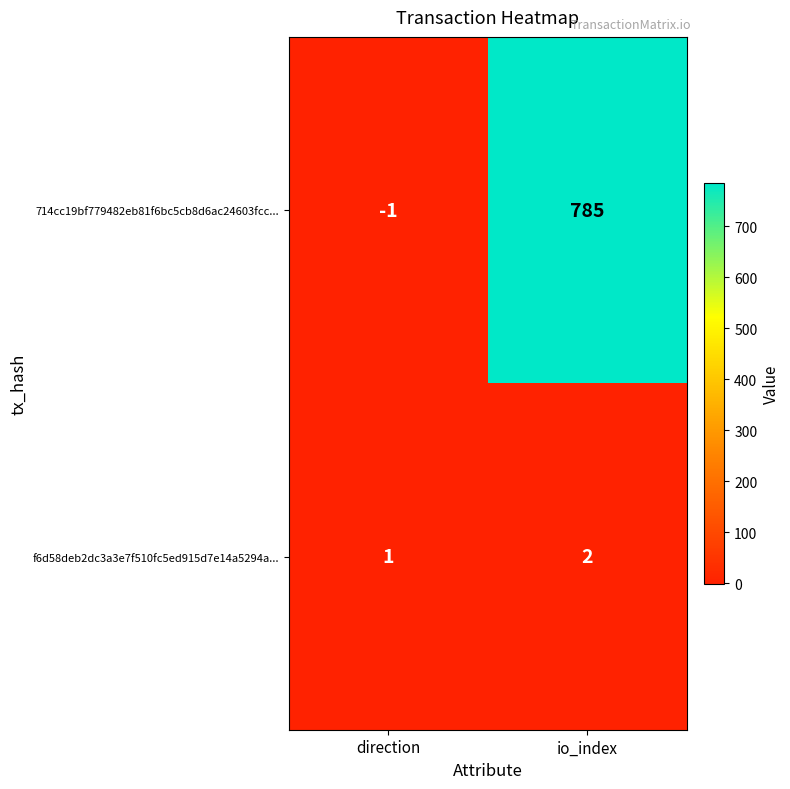

Where is 714cc19bf779482eb81f6bc5cb8d6ac24603fcc... nearest to the value 392?

direction